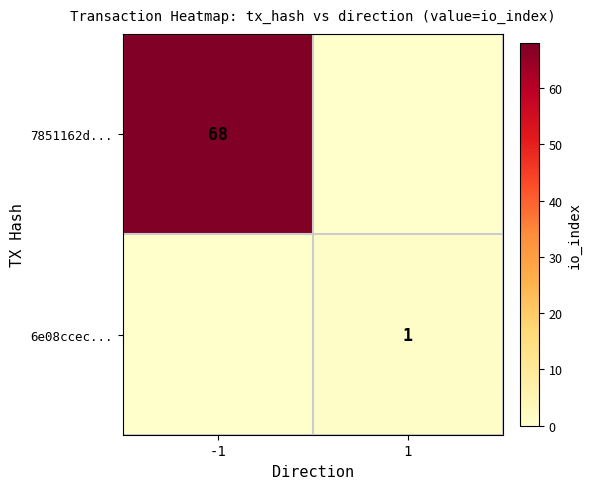

True or false: 7851162d... has a value of 95 at -1.

False